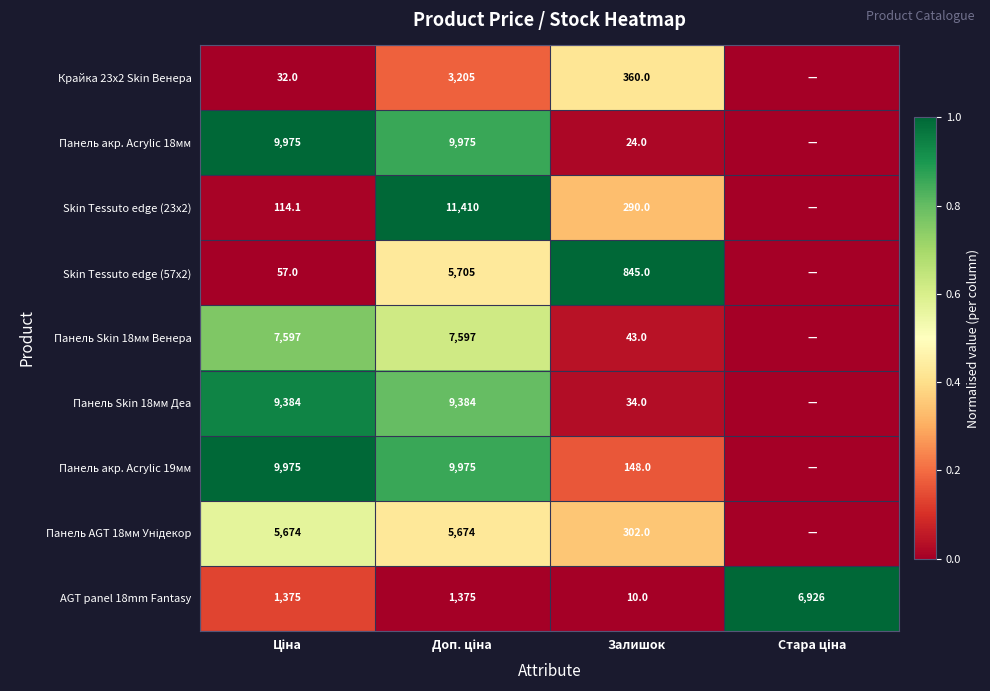

How many categories are shown in the chart?

4